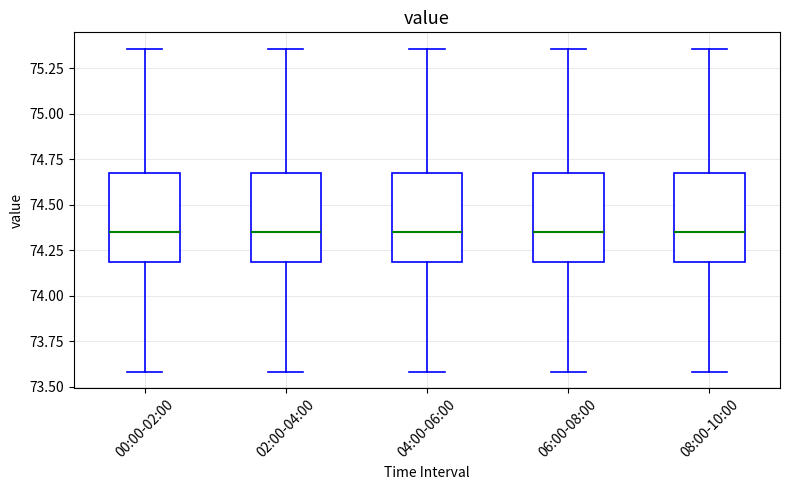

Reading left to right, transcribe this box plot: for each box, give where its median line is, the range the box spans, and where its two whiskers end, as read against the y-axis. The values are not printed on the chart, so give them approximately, as read against the axis.

00:00-02:00: median 74.35, box 74.20 to 74.70, whiskers 73.60 to 75.35
02:00-04:00: median 74.35, box 74.20 to 74.70, whiskers 73.60 to 75.35
04:00-06:00: median 74.35, box 74.20 to 74.70, whiskers 73.60 to 75.35
06:00-08:00: median 74.35, box 74.20 to 74.70, whiskers 73.60 to 75.35
08:00-10:00: median 74.35, box 74.20 to 74.70, whiskers 73.60 to 75.35